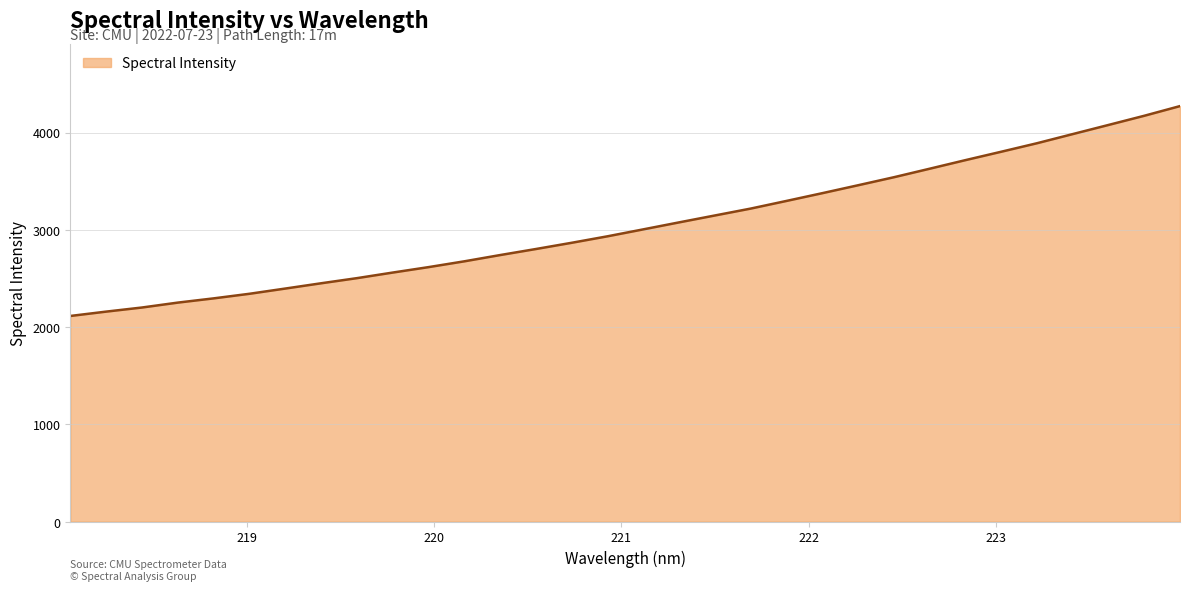

What is the smallest value displayed?

2114.3